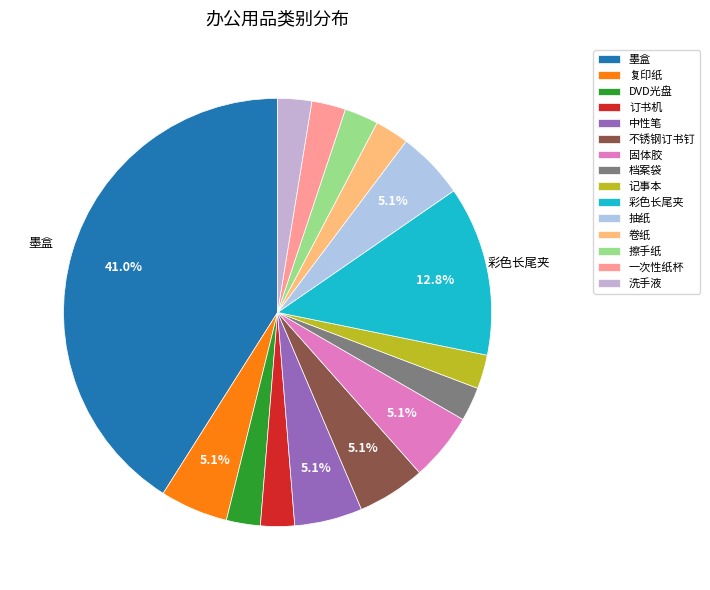

Count the number of slices in the pie.

15